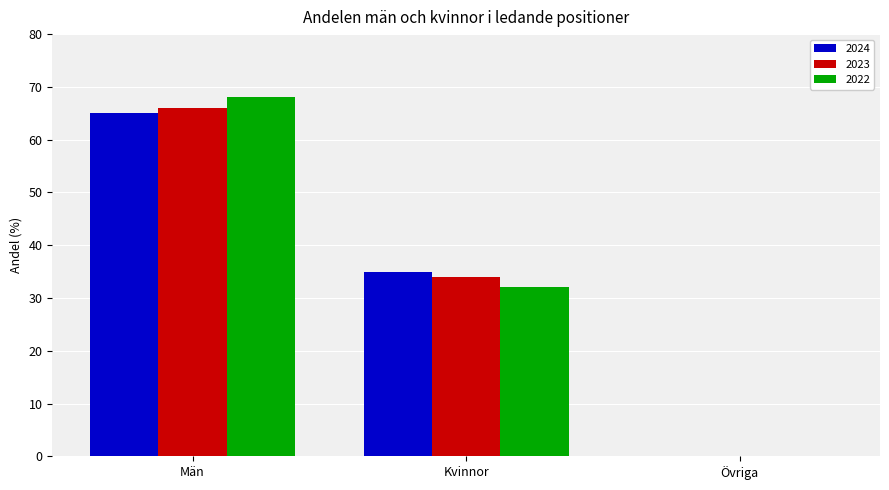

The value of 2022 at Män is 68. True or false?

True